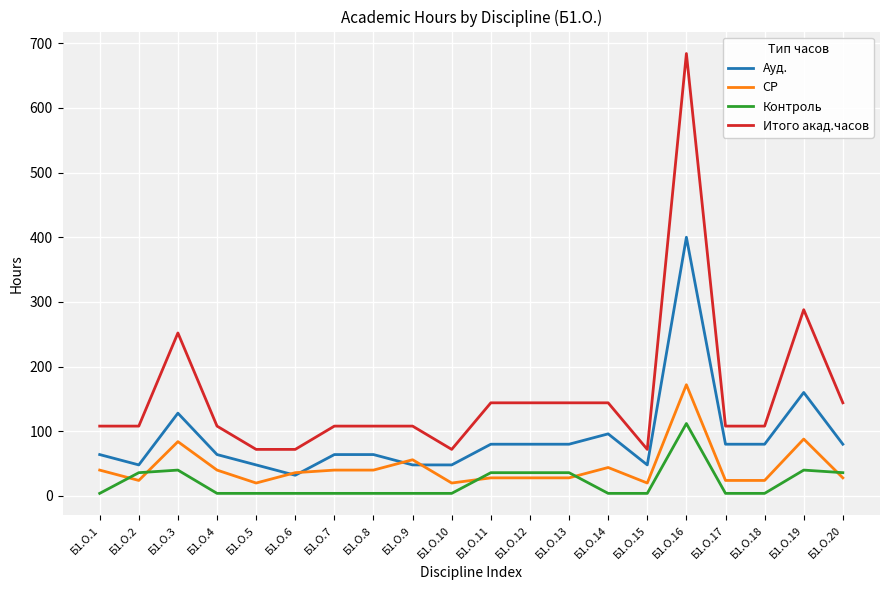

Reading right to left, extract all data points from this chart.

Ауд.: 80	160	80	80	400	48	96	80	80	80	48	48	64	64	32	48	64	128	48	64
СР: 28	88	24	24	172	20	44	28	28	28	20	56	40	40	36	20	40	84	24	40
Контроль: 36	40	4	4	112	4	4	36	36	36	4	4	4	4	4	4	4	40	36	4
Итого акад.часов: 144	288	108	108	684	72	144	144	144	144	72	108	108	108	72	72	108	252	108	108